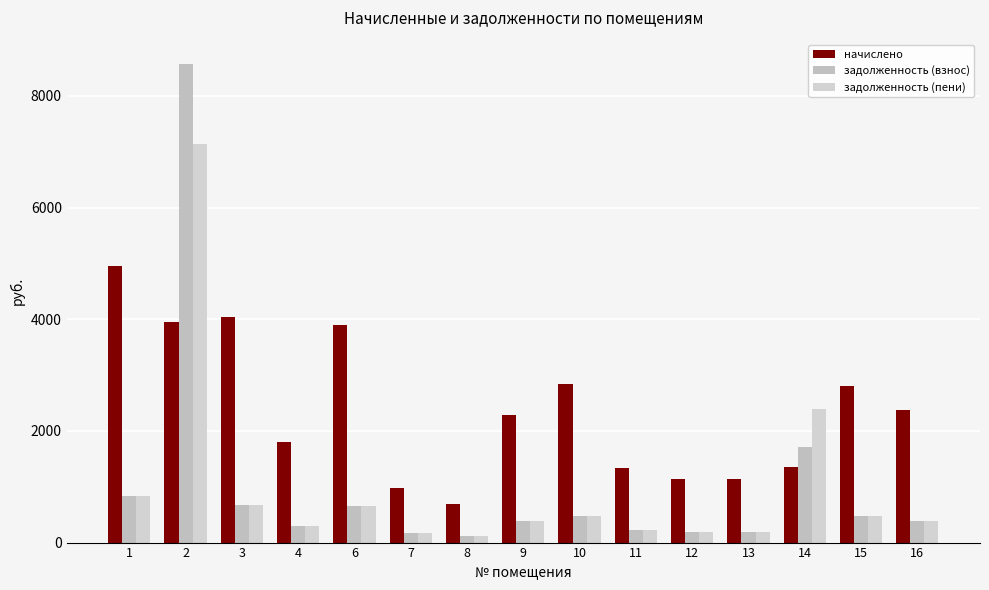

What is the value of the начислено bar at the 12th from the left?

1145.0